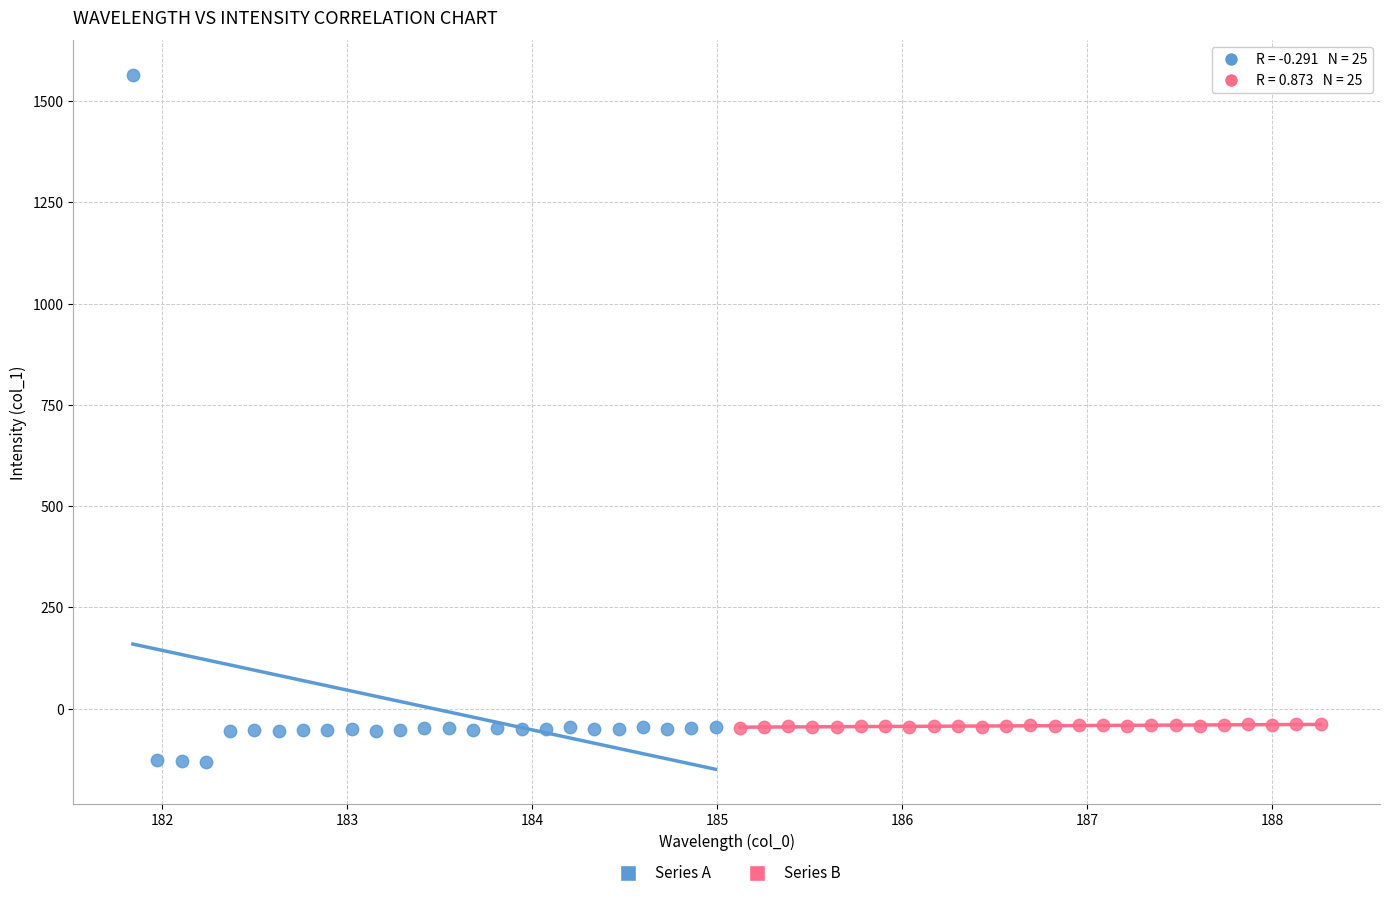

What are all the series names shown in the legend?

Series A, Series B